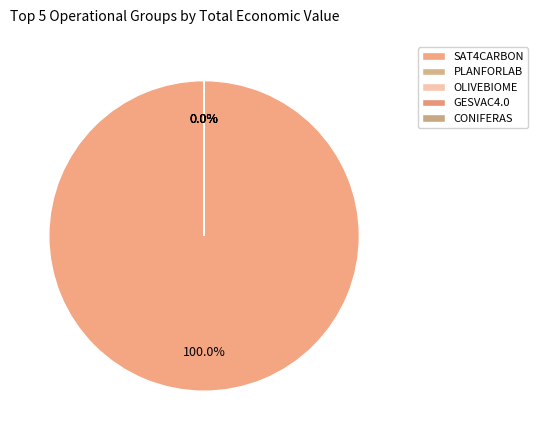

To the nearest percent, what is the combined percentage of SAT4CARBON and PLANFORLAB?

100%